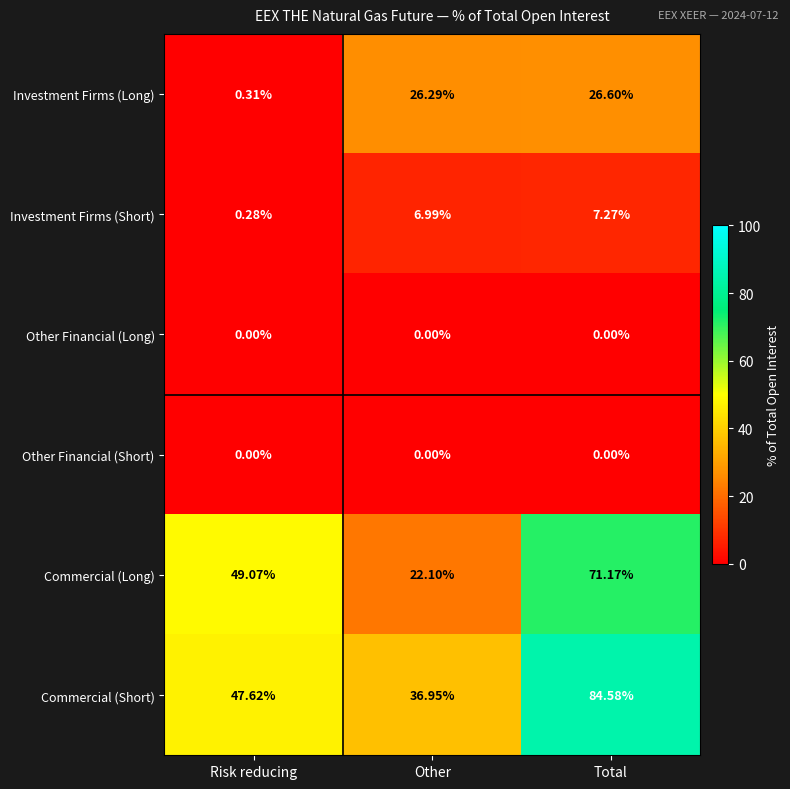

Which series has the largest total across all categories?

Commercial (Short)